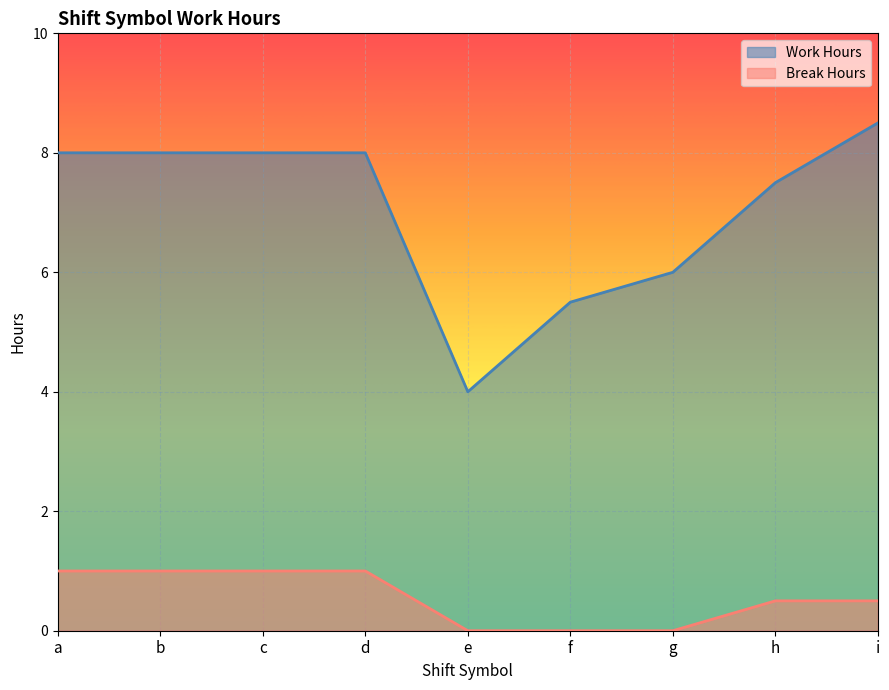

What are all the series names shown in the legend?

Work Hours, Break Hours